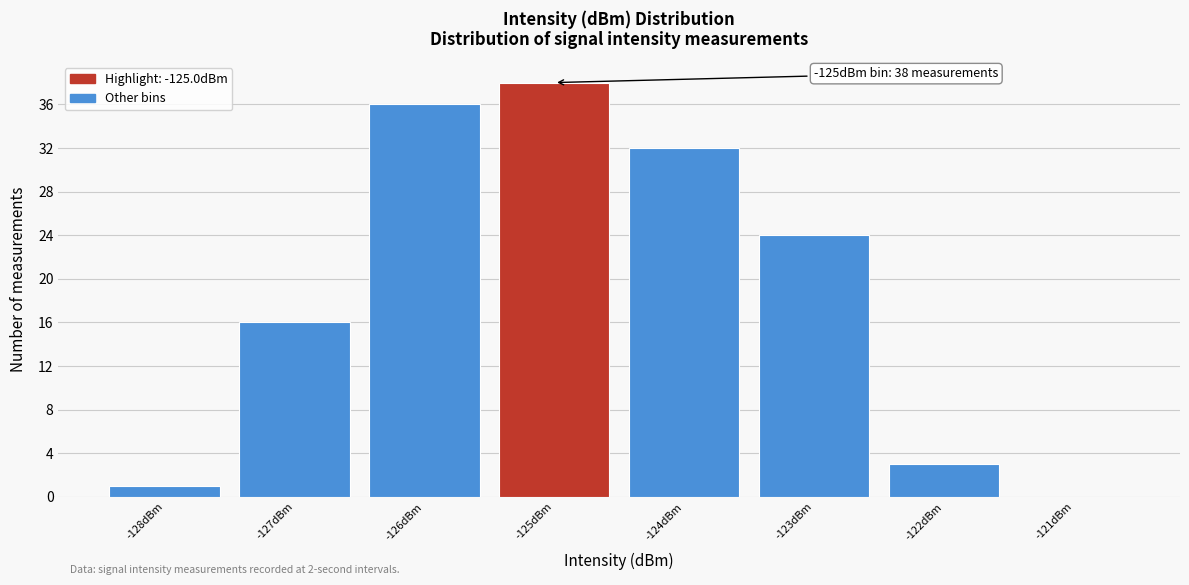

Which range on the x-axis has the tallest bar?

-125.5 to -124.5